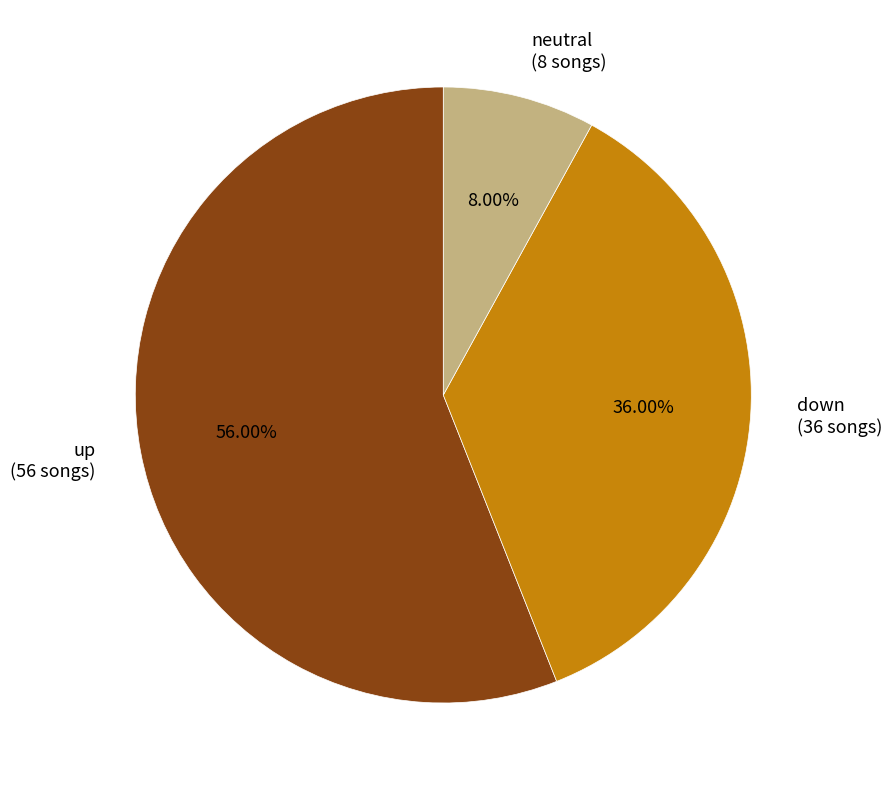

To the nearest percent, what is the difference between the largest and smallest slice percentages?

48%